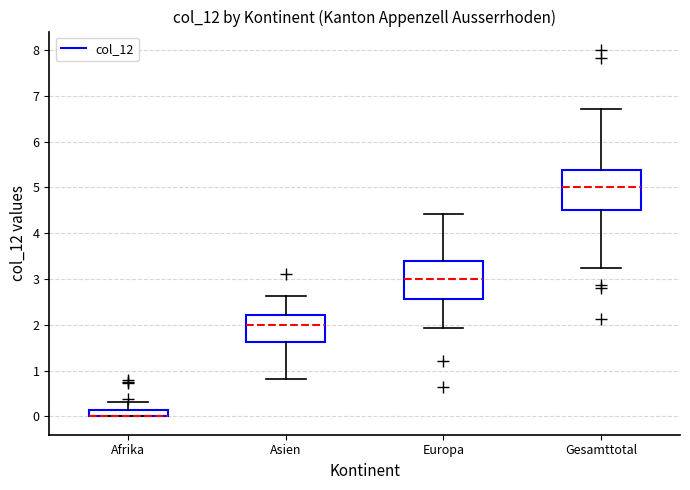

Where is the upper edge of the box for Europa on the y-axis? The values are not printed on the chart, so give them approximately, as read against the axis.

3.4